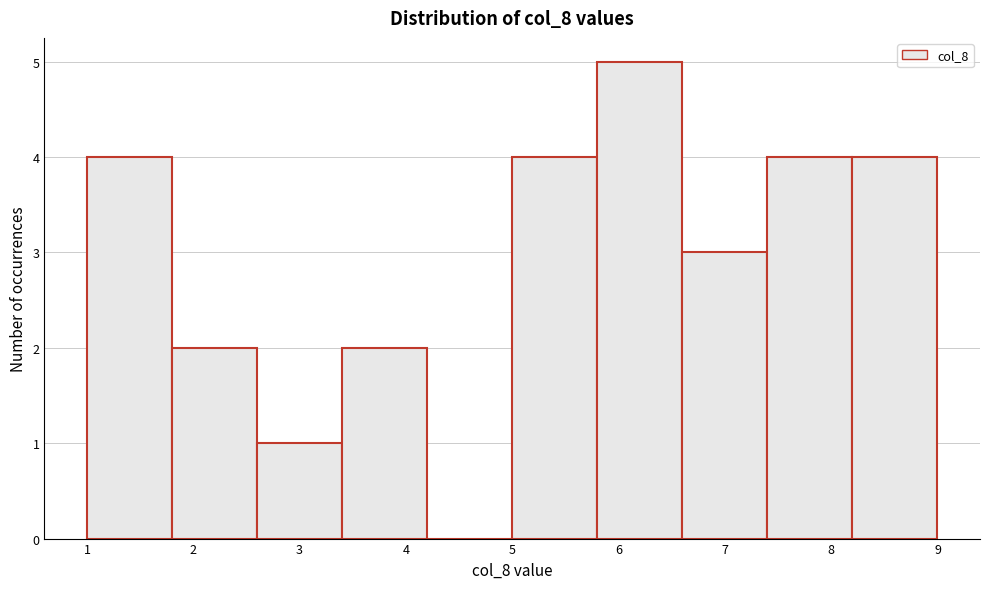

Reading left to right, list every bar in this chart as the range it spans on the x-axis followed by its height. The values are not printed on the chart, so give them approximately, as read against the axis.

1.0 to 1.8: 4
1.8 to 2.6: 2
2.6 to 3.4: 1
3.4 to 4.2: 2
4.2 to 5.0: 0
5.0 to 5.8: 4
5.8 to 6.6: 5
6.6 to 7.4: 3
7.4 to 8.2: 4
8.2 to 9.0: 4